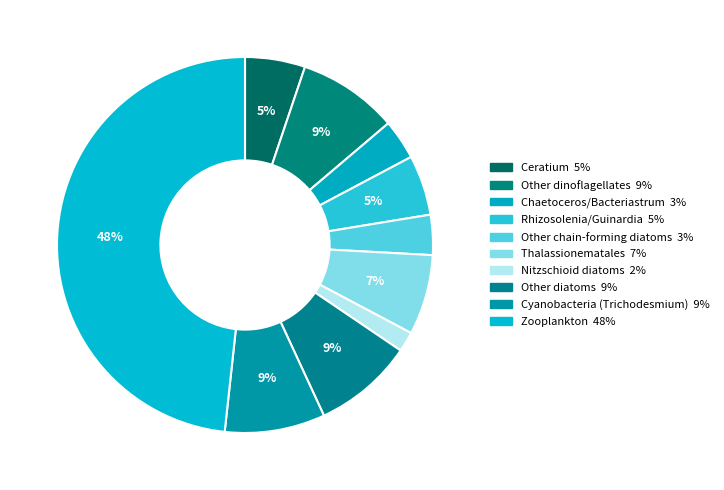

Which slice is the smallest?

Nitzschioid diatoms